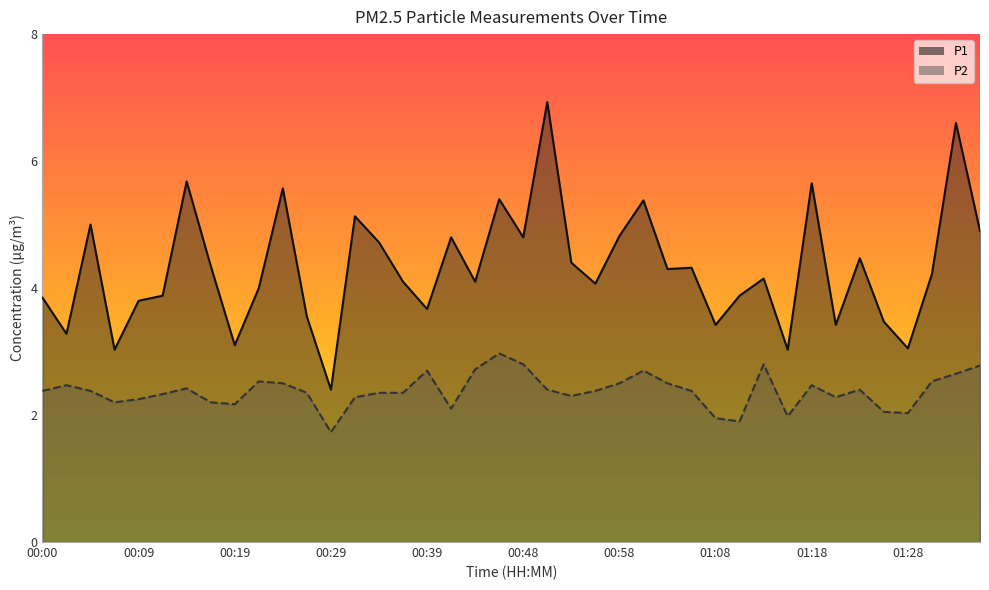

Rank the categories by P1 value from highest to lowest.

00:51, 01:33, 00:14, 01:18, 00:24, 00:46, 01:00, 00:31, 00:04, 01:35, 00:58, 00:41, 00:48, 00:34, 01:23, 00:53, 00:17, 01:05, 01:03, 01:30, 01:13, 00:36, 00:43, 00:56, 00:21, 00:12, 01:10, 00:00, 00:09, 00:39, 00:26, 01:25, 01:08, 01:20, 00:02, 00:19, 01:28, 00:07, 01:15, 00:29